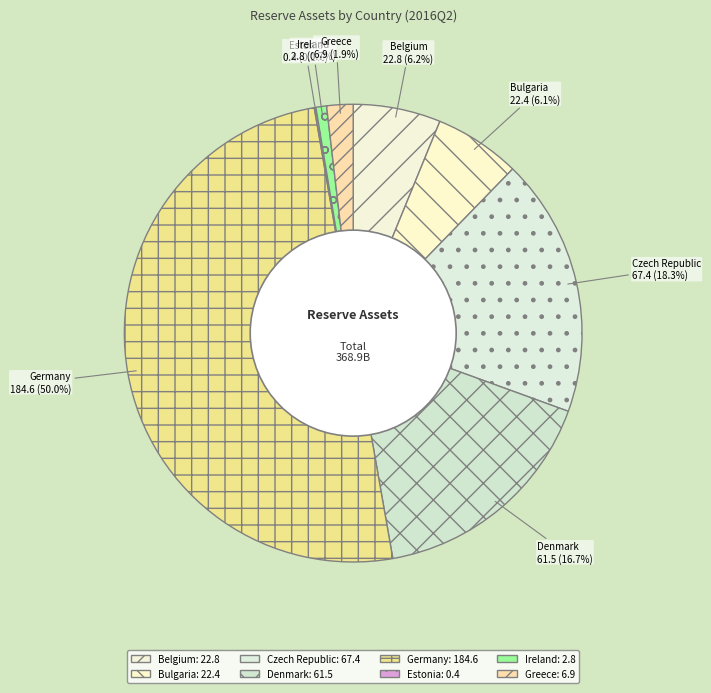

What percentage is NOT represented by Germany?

50.0%